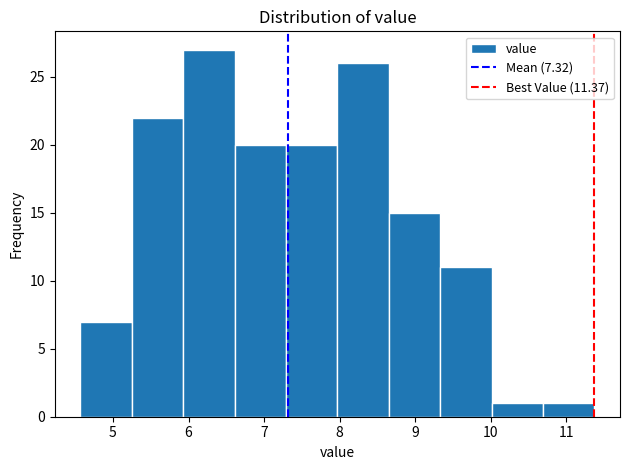

Which range on the x-axis has the tallest bar?

5.93 to 6.61